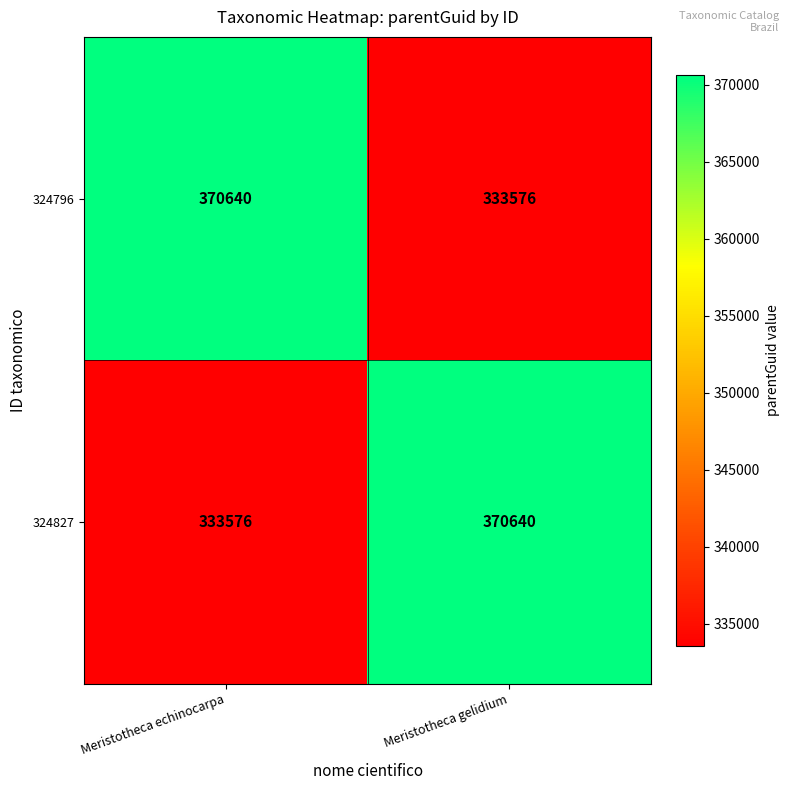

What is the total value across all series at Meristotheca gelidium?

704216